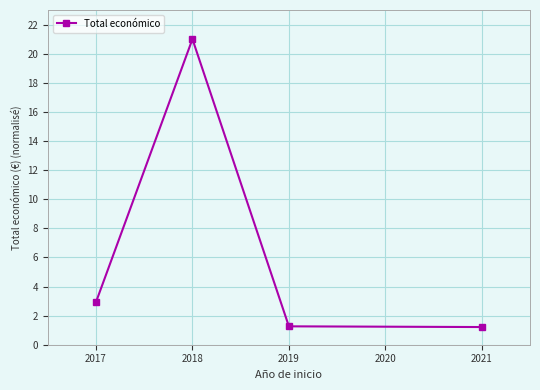

Is this an area chart (filled region under the line)?

No